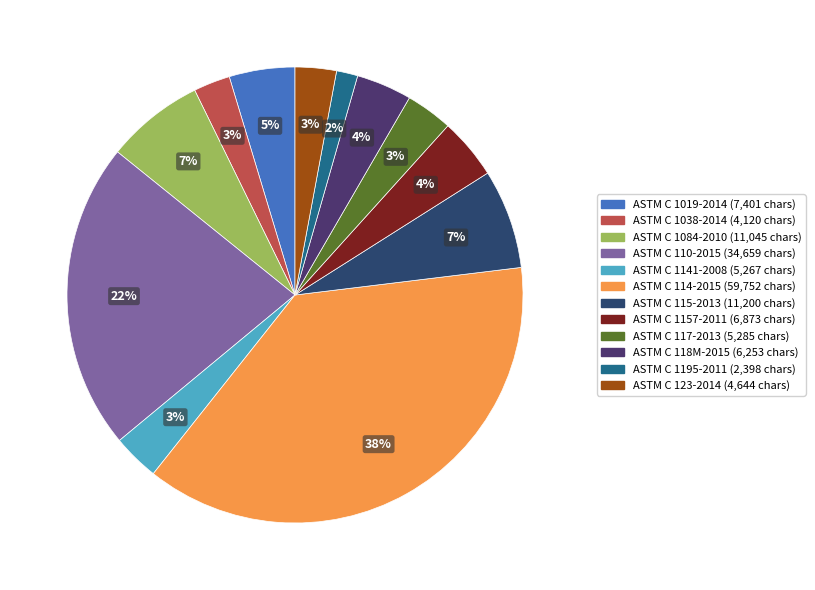

Count the number of slices in the pie.

12